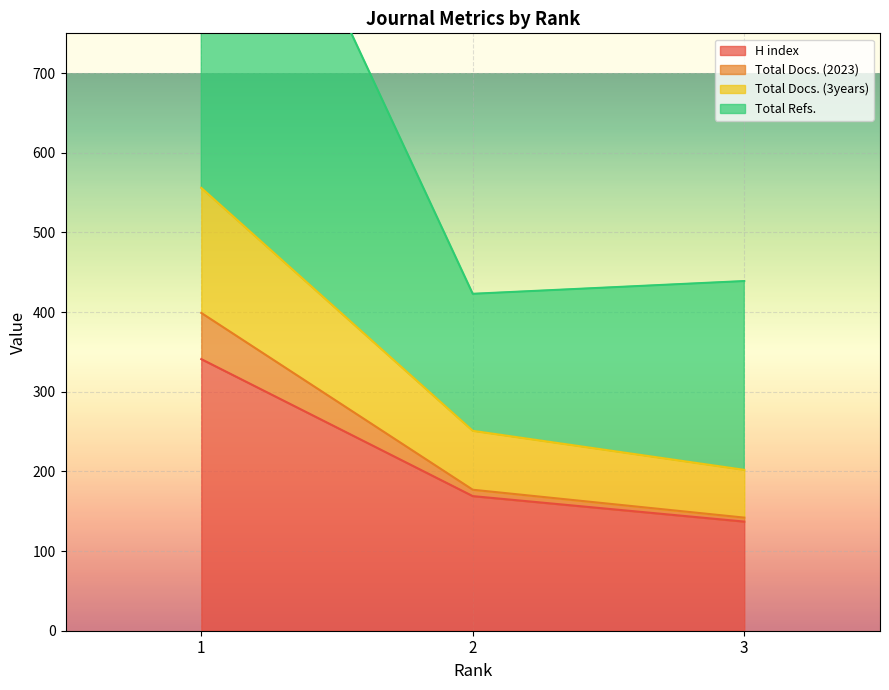

Rank the categories by H index value from highest to lowest.

1, 2, 3